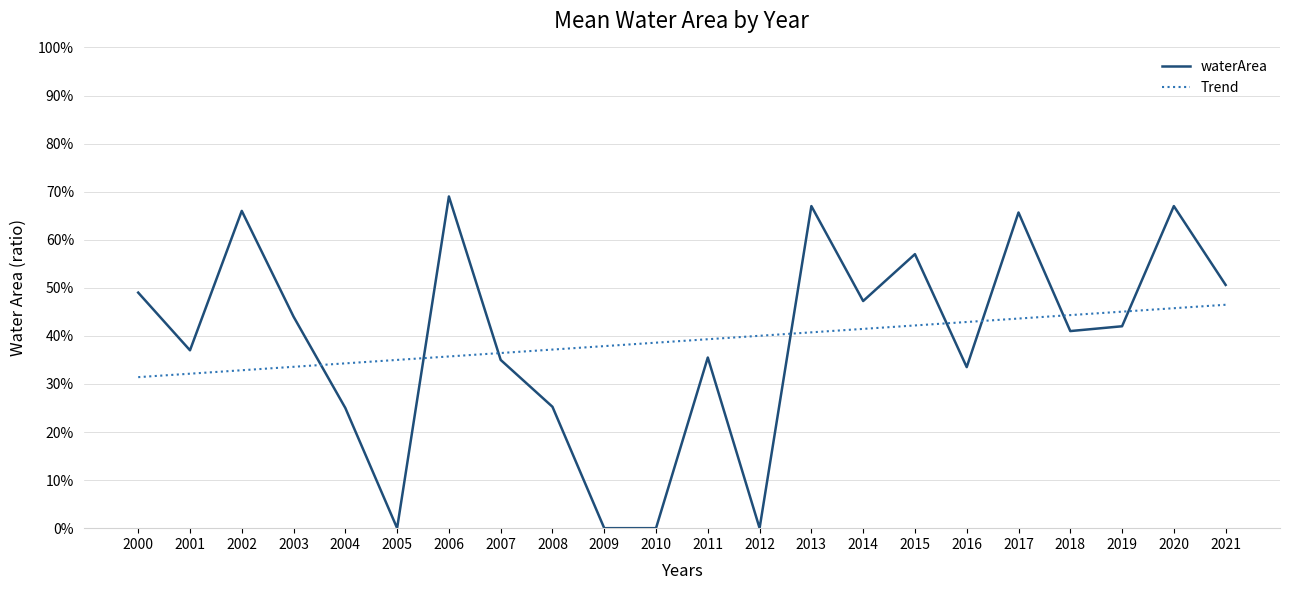

What is the difference between the maximum and minimum values in the Trend series?

0.2